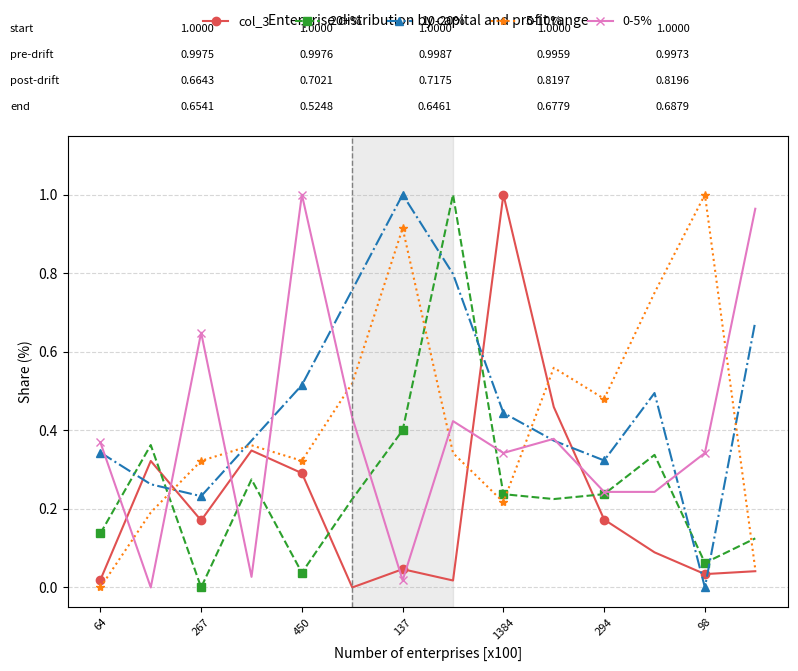

In col_3, how many points are higher than both neighbors (excluding endpoints)?

4